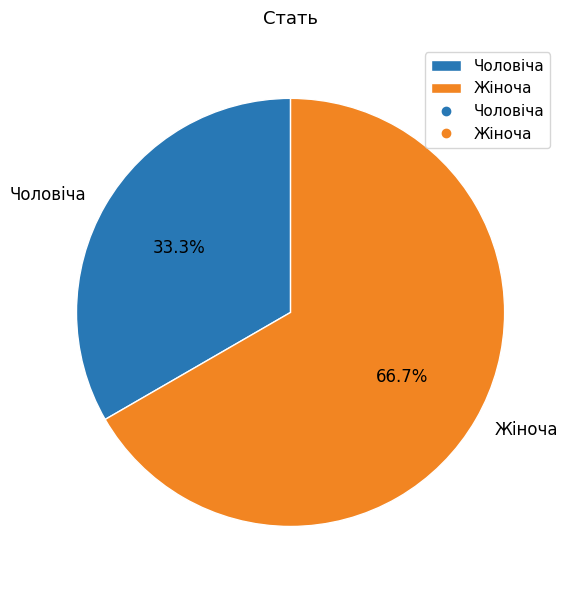

To the nearest percent, what percentage of the pie is Жіноча?

67%